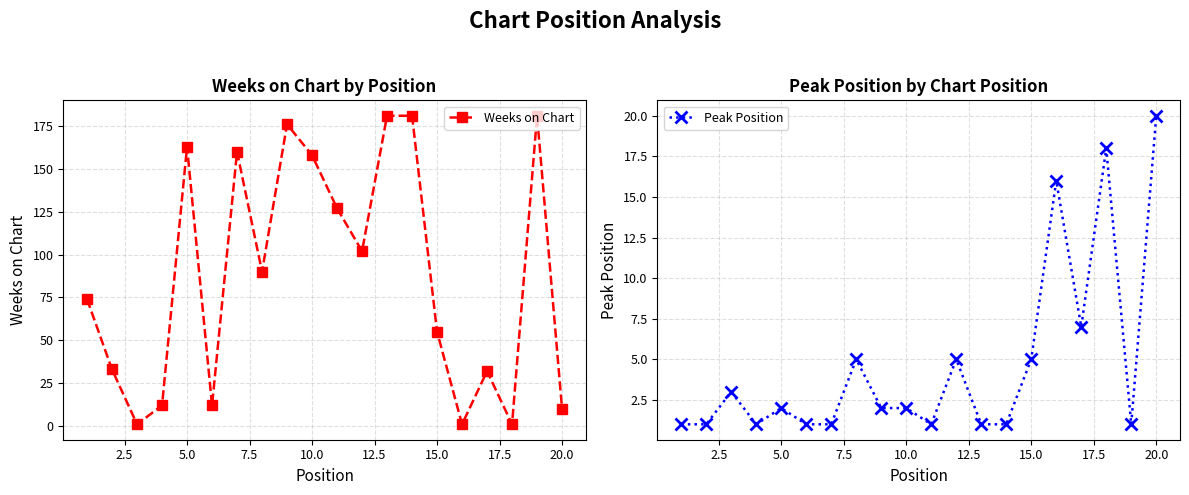

True or false: Weeks on Chart has more than 2 points higher than both neighbors.

True